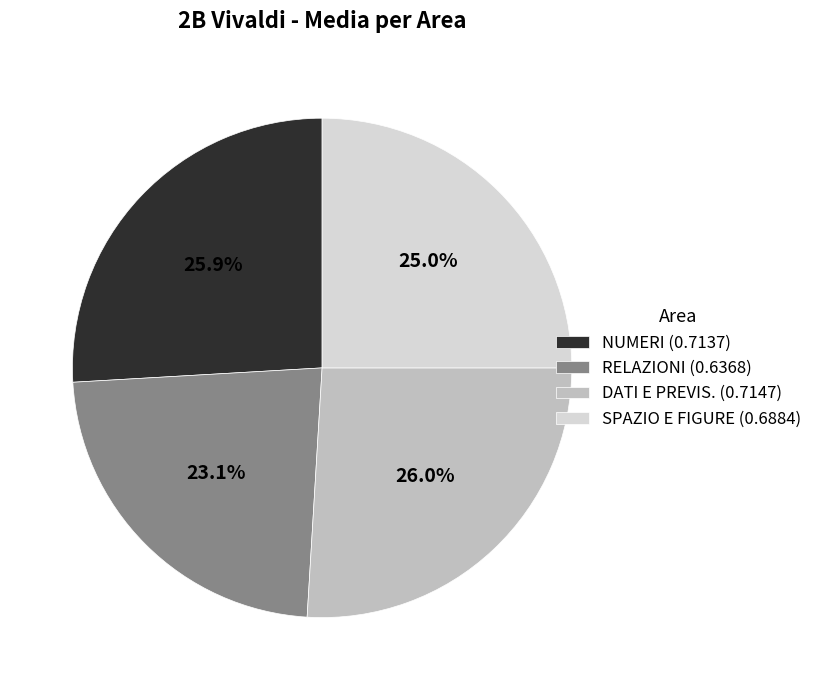

How many slices are in this pie chart?

4